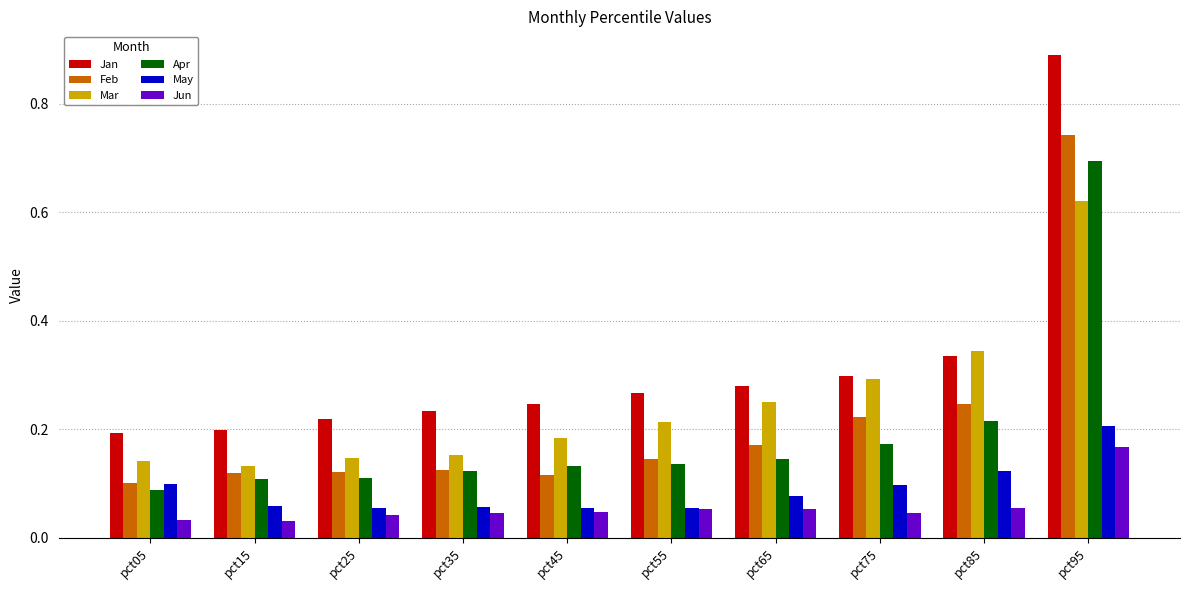

What are all the series names shown in the legend?

Jan, Feb, Mar, Apr, May, Jun